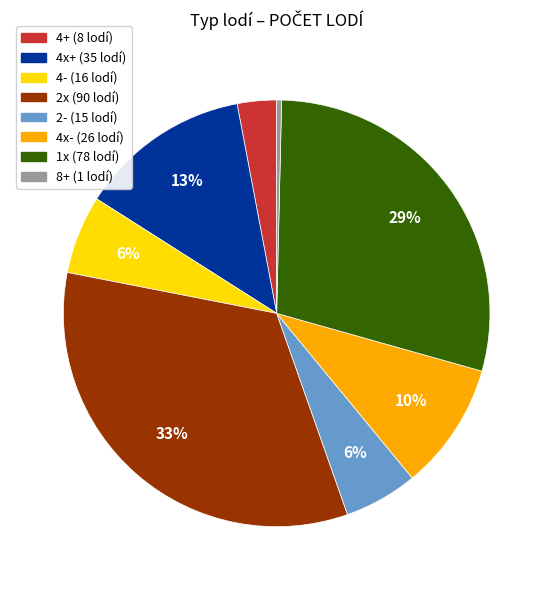

To the nearest percent, what is the average slice percentage?

12%